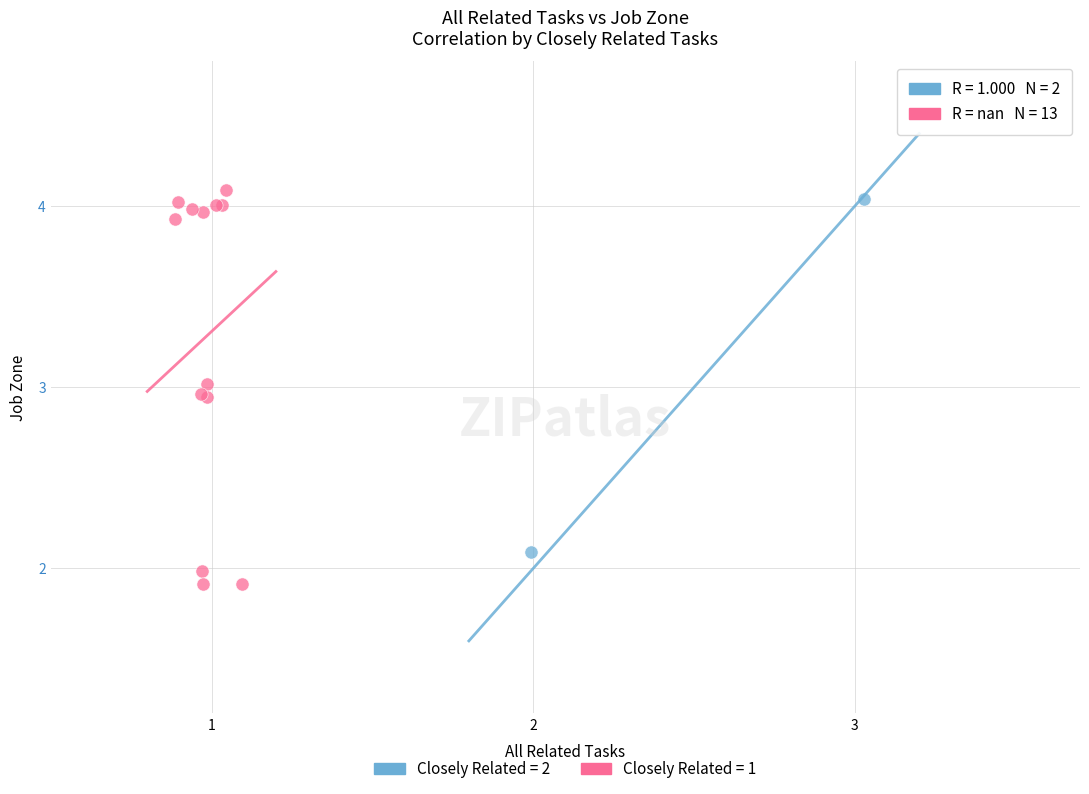

What are all the series names shown in the legend?

Closely Related = 2, Closely Related = 1